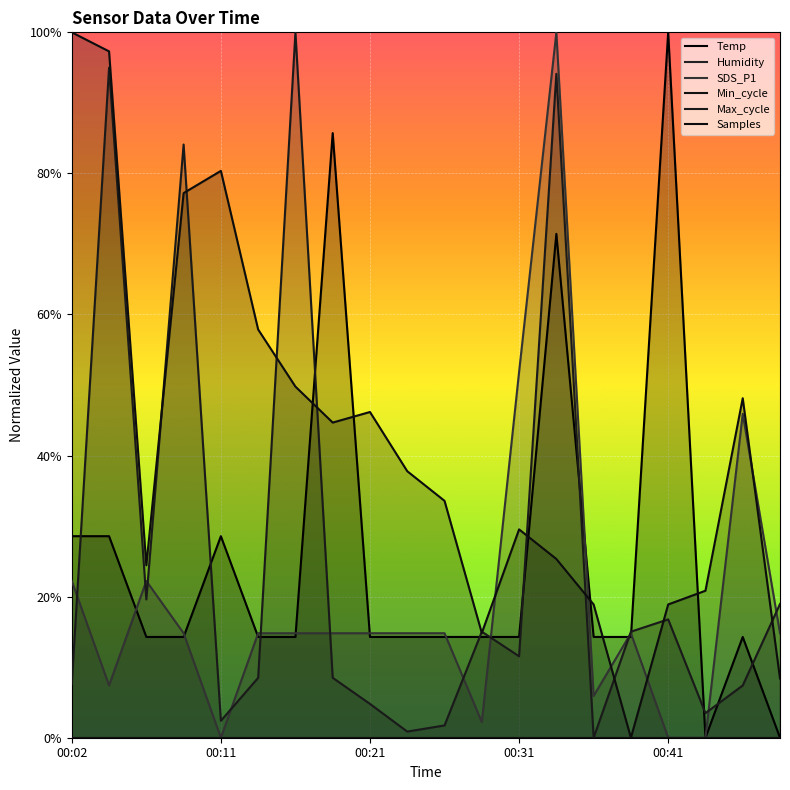

Is the value of Samples at 00:07 greater than the value of Max_cycle at 00:04?

No